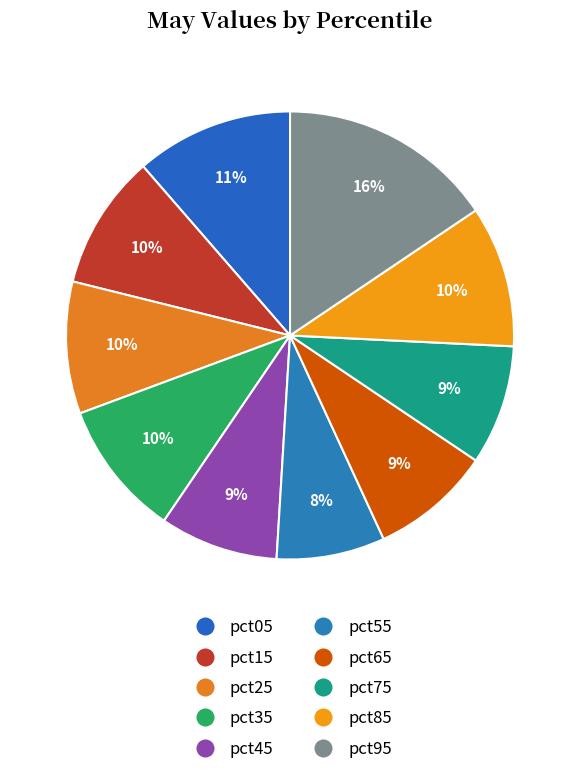

Is pct35 the majority of the pie?

No